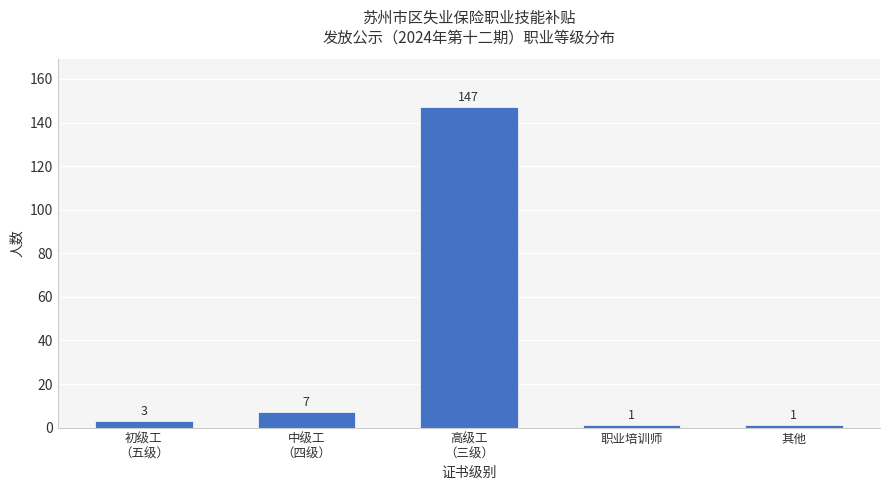

What is the sum of the values at 职业培训师 and 初级工
（五级）?

4